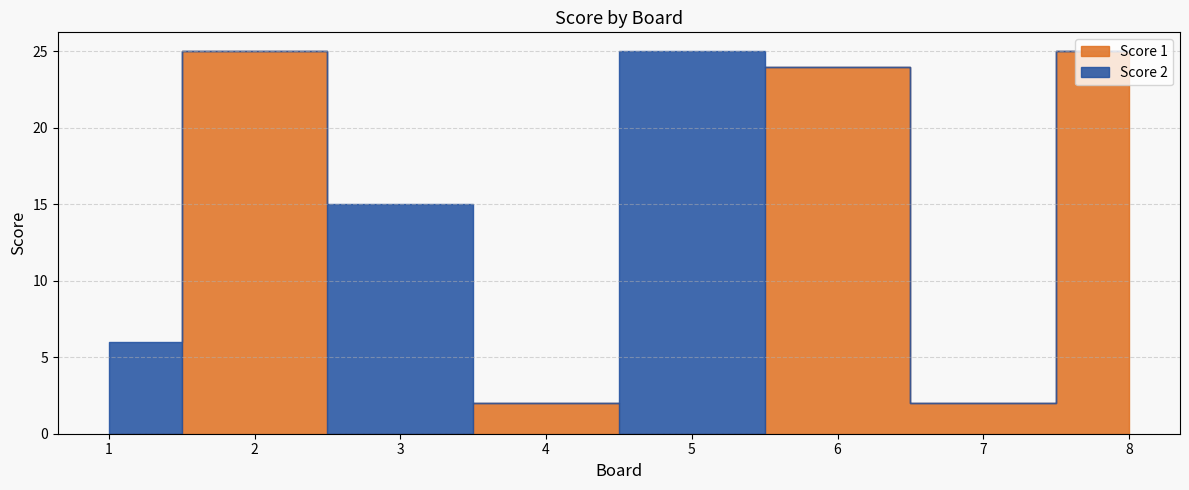

Reading left to right, list all the values displayed in this chart.

Score 1: 0	25	0	2	0	24	2	25
Score 2: 6	0	15	0	25	0	0	0